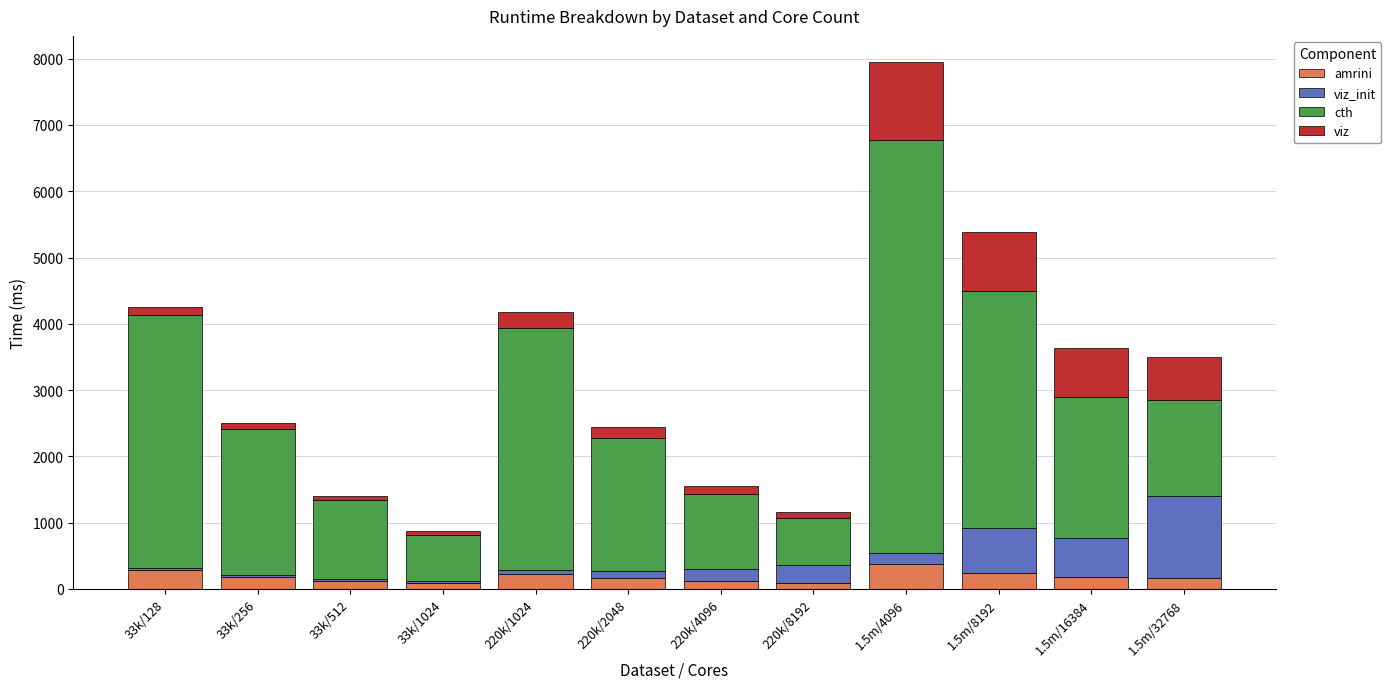

What is the total value across all series at 1.5m/16384?

3641.8